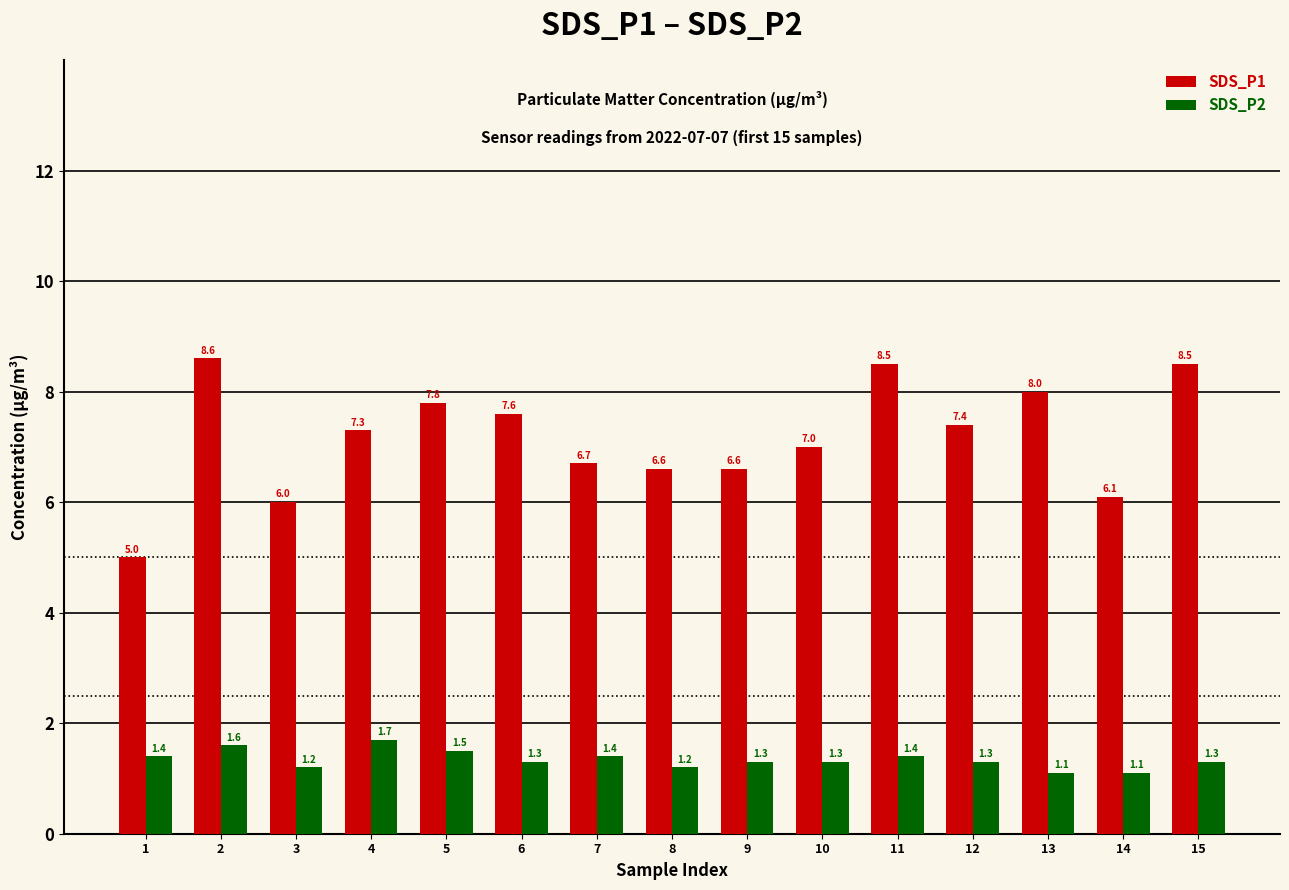

Read the SDS_P1 value at 12.

7.4